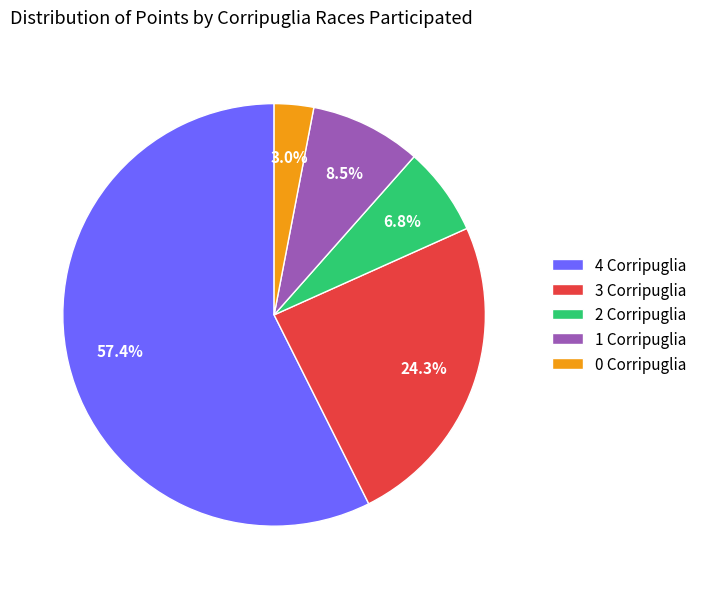

What is the total percentage of 1 Corripuglia and 2 Corripuglia?

15.3%